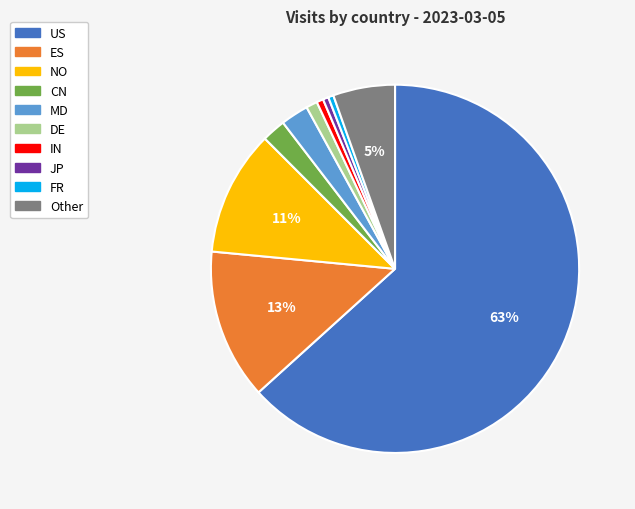

To the nearest percent, what portion does MD represent?

2%